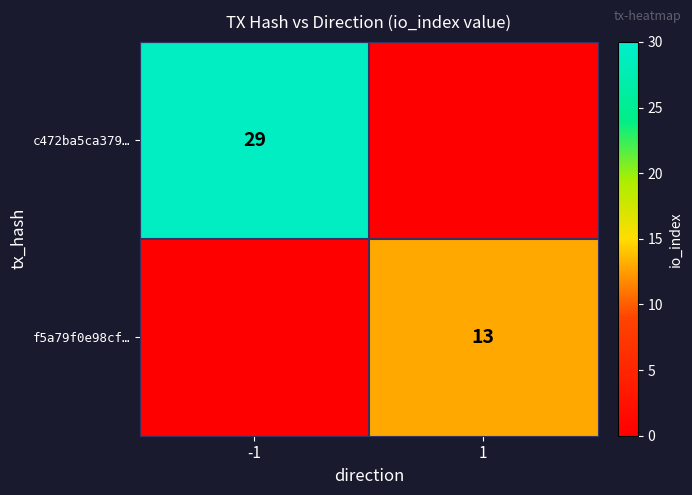

Is it true that f5a79f0e98cf… equals 13 at 1?

True